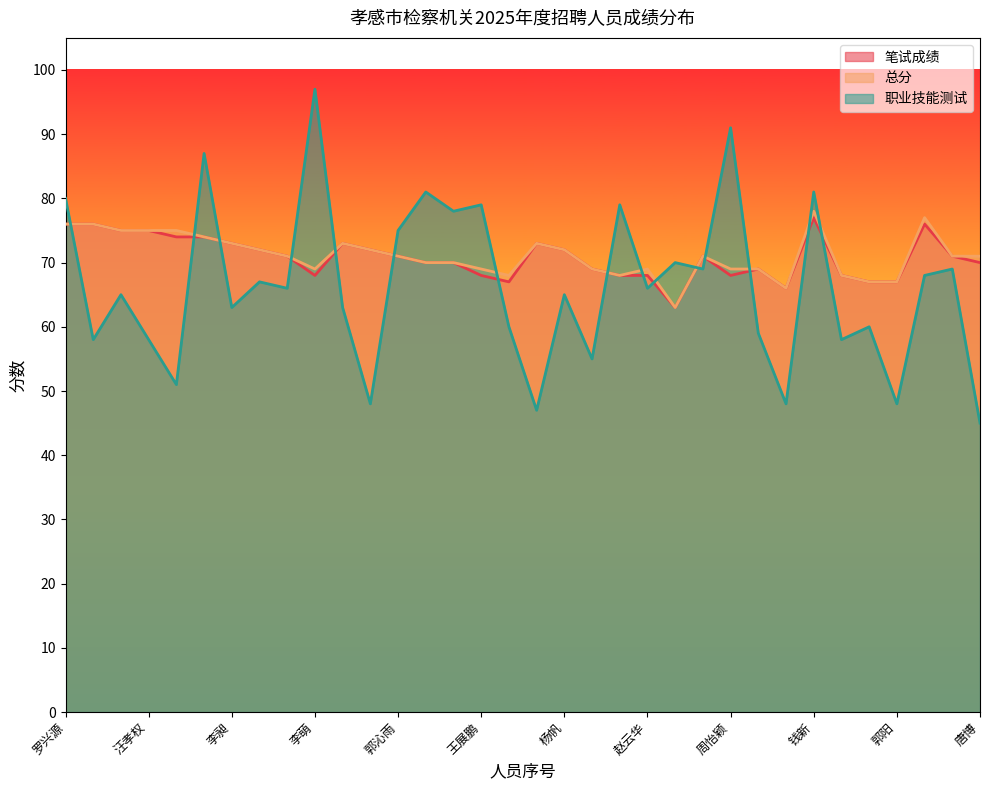

At which category is the sum across all series the highest?

钱新